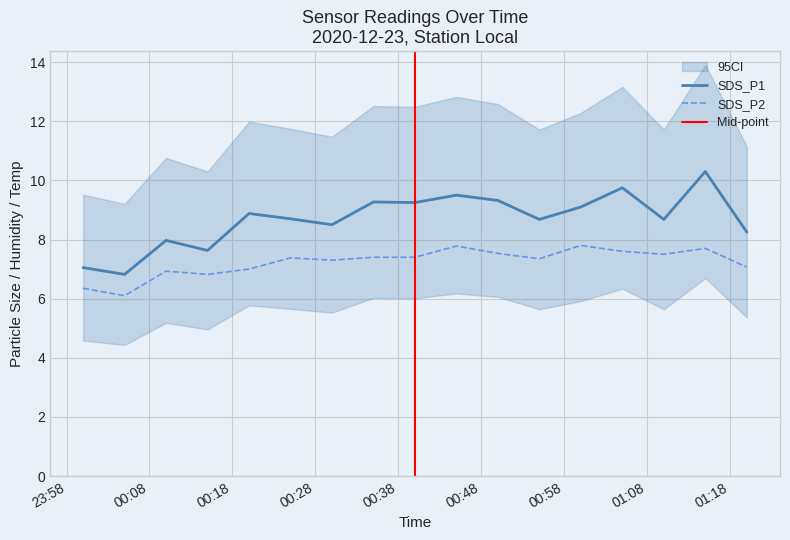

True or false: SDS_P1 and SDS_P2 cross at least once.

False